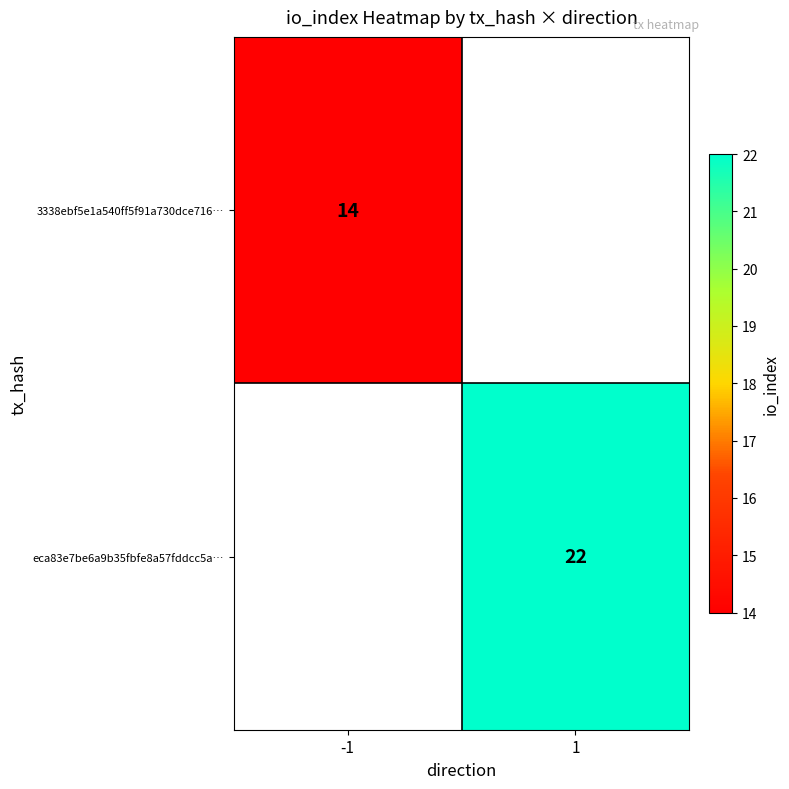

The value of 3338ebf5e1a540ff5f91a730dce716… at -1 is 22. True or false?

False